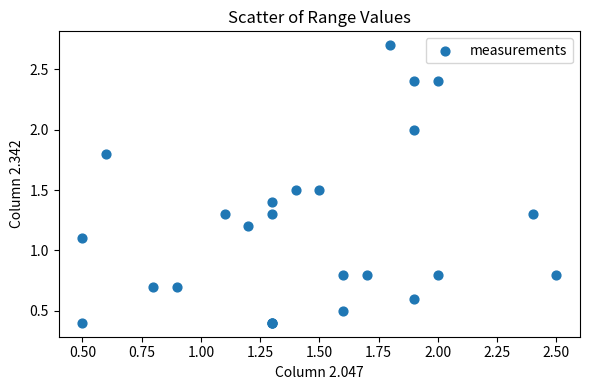

What Y value in the scatter plot is closest to 1?

1.1